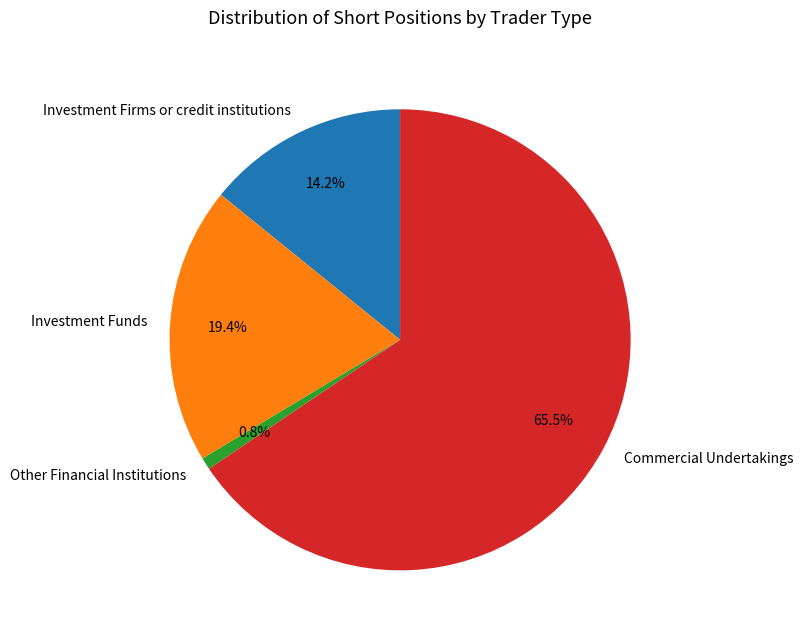

Is it true that Investment Firms or credit institutions is 14% of the pie?

True